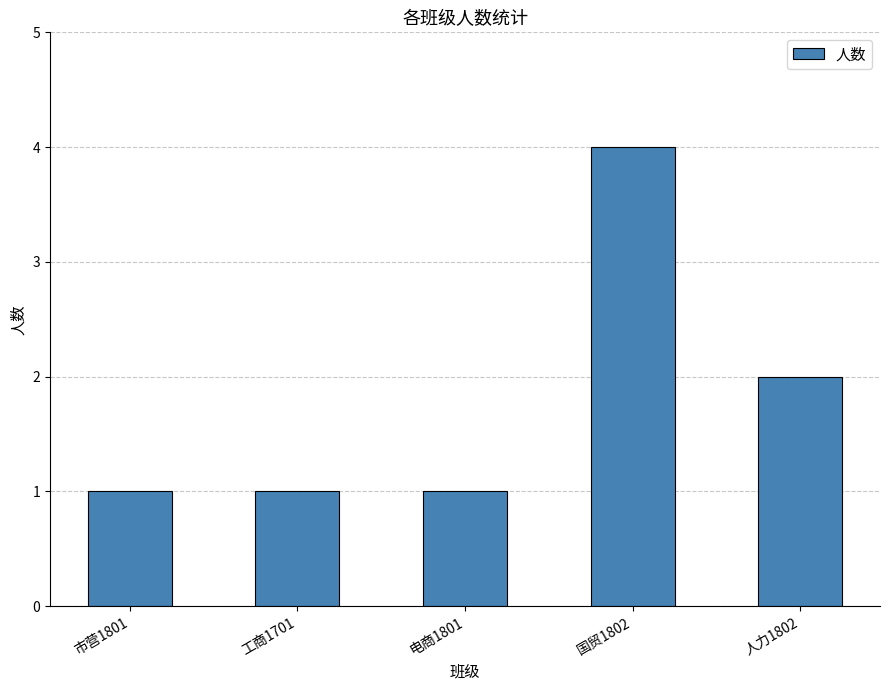

What is the change in value from 工商1701 to 人力1802?

+1